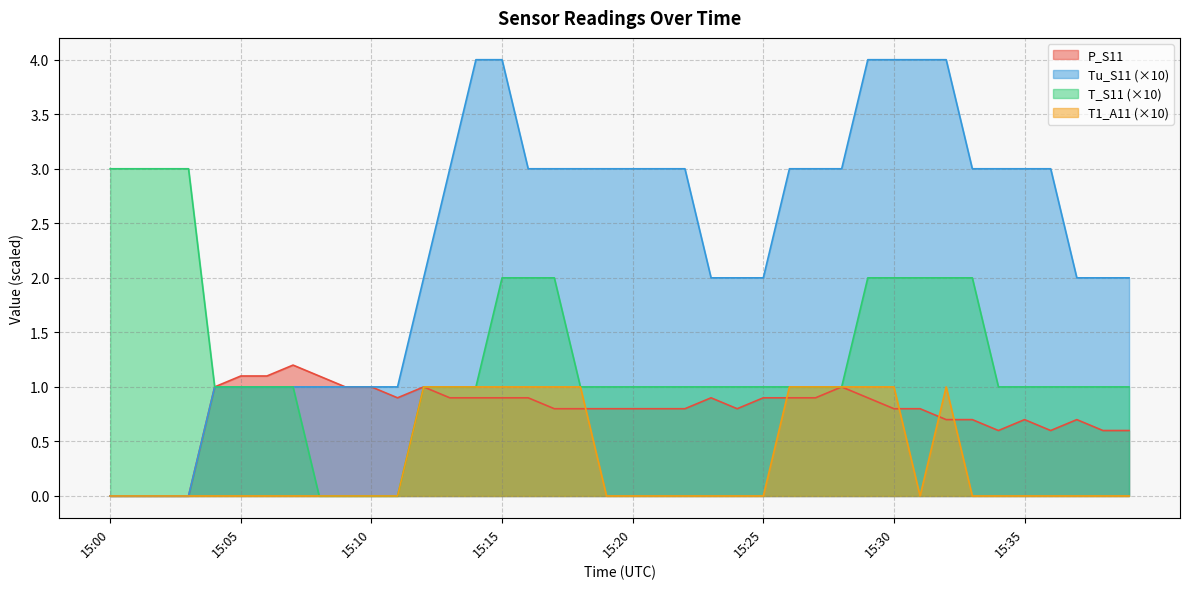

How many data points does each series have?

40